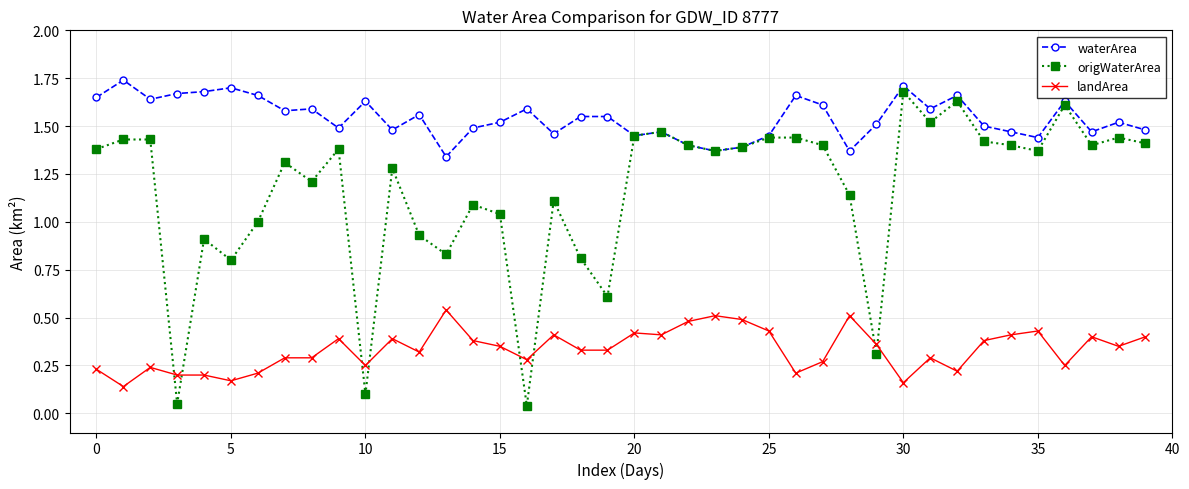

Rank the series by their maximum value, from lowest to highest.

landArea, origWaterArea, waterArea